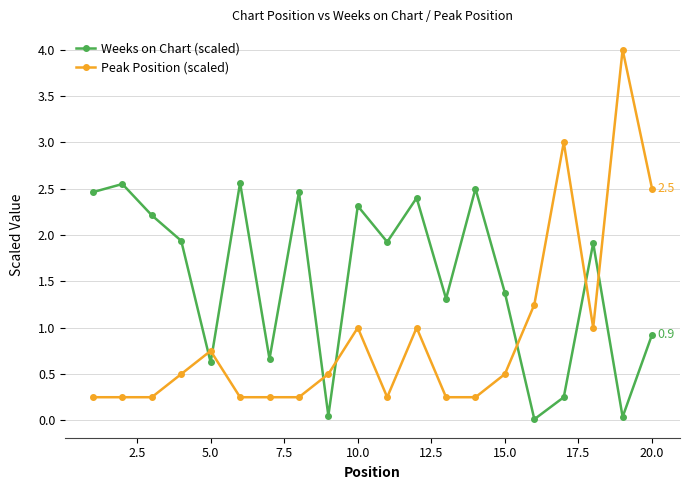

What is the maximum value for Peak Position (scaled)?

4.0